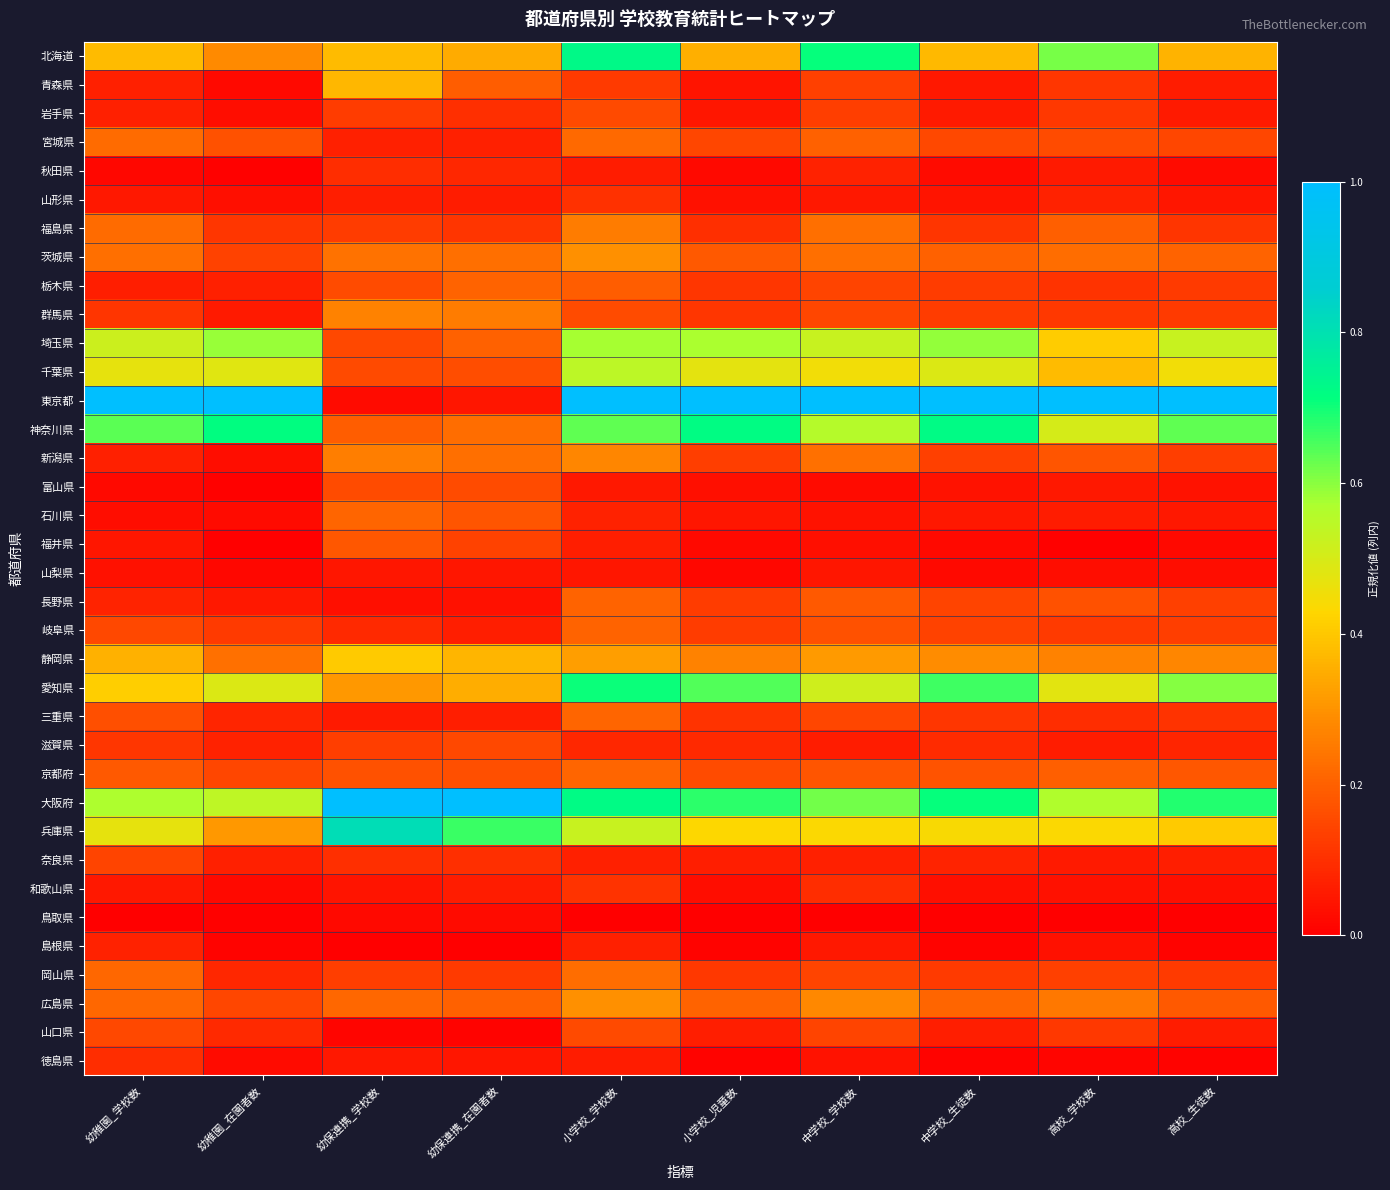

Reading left to right, what are all the values shown in this chart?

北海道: 幼稚園_学校数=0.4	幼稚園_在園者数=0.3	幼保連携_学校数=0.4	幼保連携_在園者数=0.3	小学校_学校数=0.7	小学校_児童数=0.4	中学校_学校数=0.7	中学校_生徒数=0.4	高校_学校数=0.6	高校_生徒数=0.4
青森県: 幼稚園_学校数=0.1	幼稚園_在園者数=0.0	幼保連携_学校数=0.4	幼保連携_在園者数=0.2	小学校_学校数=0.1	小学校_児童数=0.0	中学校_学校数=0.1	中学校_生徒数=0.1	高校_学校数=0.1	高校_生徒数=0.1
岩手県: 幼稚園_学校数=0.1	幼稚園_在園者数=0.0	幼保連携_学校数=0.1	幼保連携_在園者数=0.1	小学校_学校数=0.2	小学校_児童数=0.0	中学校_学校数=0.1	中学校_生徒数=0.1	高校_学校数=0.1	高校_生徒数=0.1
宮城県: 幼稚園_学校数=0.2	幼稚園_在園者数=0.2	幼保連携_学校数=0.1	幼保連携_在園者数=0.1	小学校_学校数=0.2	小学校_児童数=0.1	中学校_学校数=0.2	中学校_生徒数=0.2	高校_学校数=0.2	高校_生徒数=0.1
秋田県: 幼稚園_学校数=0.0	幼稚園_在園者数=0.0	幼保連携_学校数=0.1	幼保連携_在園者数=0.1	小学校_学校数=0.1	小学校_児童数=0.0	中学校_学校数=0.1	中学校_生徒数=0.0	高校_学校数=0.1	高校_生徒数=0.0
山形県: 幼稚園_学校数=0.1	幼稚園_在園者数=0.0	幼保連携_学校数=0.1	幼保連携_在園者数=0.1	小学校_学校数=0.1	小学校_児童数=0.0	中学校_学校数=0.1	中学校_生徒数=0.0	高校_学校数=0.1	高校_生徒数=0.0
福島県: 幼稚園_学校数=0.2	幼稚園_在園者数=0.1	幼保連携_学校数=0.1	幼保連携_在園者数=0.1	小学校_学校数=0.3	小学校_児童数=0.1	中学校_学校数=0.2	中学校_生徒数=0.1	高校_学校数=0.2	高校_生徒数=0.1
茨城県: 幼稚園_学校数=0.2	幼稚園_在園者数=0.1	幼保連携_学校数=0.2	幼保連携_在園者数=0.2	小学校_学校数=0.3	小学校_児童数=0.2	中学校_学校数=0.2	中学校_生徒数=0.2	高校_学校数=0.2	高校_生徒数=0.2
栃木県: 幼稚園_学校数=0.1	幼稚園_在園者数=0.1	幼保連携_学校数=0.2	幼保連携_在園者数=0.2	小学校_学校数=0.2	小学校_児童数=0.1	中学校_学校数=0.1	中学校_生徒数=0.1	高校_学校数=0.1	高校_生徒数=0.1
群馬県: 幼稚園_学校数=0.1	幼稚園_在園者数=0.1	幼保連携_学校数=0.3	幼保連携_在園者数=0.3	小学校_学校数=0.2	小学校_児童数=0.1	中学校_学校数=0.1	中学校_生徒数=0.1	高校_学校数=0.1	高校_生徒数=0.1
埼玉県: 幼稚園_学校数=0.5	幼稚園_在園者数=0.6	幼保連携_学校数=0.2	幼保連携_在園者数=0.2	小学校_学校数=0.6	小学校_児童数=0.6	中学校_学校数=0.5	中学校_生徒数=0.6	高校_学校数=0.4	高校_生徒数=0.5
千葉県: 幼稚園_学校数=0.5	幼稚園_在園者数=0.5	幼保連携_学校数=0.2	幼保連携_在園者数=0.2	小学校_学校数=0.5	小学校_児童数=0.5	中学校_学校数=0.5	中学校_生徒数=0.5	高校_学校数=0.4	高校_生徒数=0.5
東京都: 幼稚園_学校数=1.0	幼稚園_在園者数=1.0	幼保連携_学校数=0.0	幼保連携_在園者数=0.0	小学校_学校数=1.0	小学校_児童数=1.0	中学校_学校数=1.0	中学校_生徒数=1.0	高校_学校数=1.0	高校_生徒数=1.0
神奈川県: 幼稚園_学校数=0.6	幼稚園_在園者数=0.7	幼保連携_学校数=0.2	幼保連携_在園者数=0.2	小学校_学校数=0.6	小学校_児童数=0.7	中学校_学校数=0.6	中学校_生徒数=0.7	高校_学校数=0.5	高校_生徒数=0.6
新潟県: 幼稚園_学校数=0.1	幼稚園_在園者数=0.0	幼保連携_学校数=0.3	幼保連携_在園者数=0.2	小学校_学校数=0.3	小学校_児童数=0.1	中学校_学校数=0.2	中学校_生徒数=0.1	高校_学校数=0.2	高校_生徒数=0.1
富山県: 幼稚園_学校数=0.0	幼稚園_在園者数=0.0	幼保連携_学校数=0.2	幼保連携_在園者数=0.2	小学校_学校数=0.1	小学校_児童数=0.0	中学校_学校数=0.0	中学校_生徒数=0.0	高校_学校数=0.1	高校_生徒数=0.0
石川県: 幼稚園_学校数=0.0	幼稚園_在園者数=0.0	幼保連携_学校数=0.2	幼保連携_在園者数=0.2	小学校_学校数=0.1	小学校_児童数=0.0	中学校_学校数=0.0	中学校_生徒数=0.1	高校_学校数=0.1	高校_生徒数=0.1
福井県: 幼稚園_学校数=0.0	幼稚園_在園者数=0.0	幼保連携_学校数=0.2	幼保連携_在園者数=0.1	小学校_学校数=0.1	小学校_児童数=0.0	中学校_学校数=0.0	中学校_生徒数=0.0	高校_学校数=0.0	高校_生徒数=0.0
山梨県: 幼稚園_学校数=0.0	幼稚園_在園者数=0.0	幼保連携_学校数=0.0	幼保連携_在園者数=0.0	小学校_学校数=0.0	小学校_児童数=0.0	中学校_学校数=0.0	中学校_生徒数=0.0	高校_学校数=0.0	高校_生徒数=0.0
長野県: 幼稚園_学校数=0.1	幼稚園_在園者数=0.1	幼保連携_学校数=0.0	幼保連携_在園者数=0.0	小学校_学校数=0.2	小学校_児童数=0.1	中学校_学校数=0.2	中学校_生徒数=0.1	高校_学校数=0.2	高校_生徒数=0.1
岐阜県: 幼稚園_学校数=0.1	幼稚園_在園者数=0.1	幼保連携_学校数=0.1	幼保連携_在園者数=0.1	小学校_学校数=0.2	小学校_児童数=0.1	中学校_学校数=0.2	中学校_生徒数=0.1	高校_学校数=0.1	高校_生徒数=0.1
静岡県: 幼稚園_学校数=0.4	幼稚園_在園者数=0.2	幼保連携_学校数=0.4	幼保連携_在園者数=0.4	小学校_学校数=0.3	小学校_児童数=0.3	中学校_学校数=0.3	中学校_生徒数=0.3	高校_学校数=0.3	高校_生徒数=0.3
愛知県: 幼稚園_学校数=0.4	幼稚園_在園者数=0.5	幼保連携_学校数=0.3	幼保連携_在園者数=0.3	小学校_学校数=0.7	小学校_児童数=0.6	中学校_学校数=0.5	中学校_生徒数=0.7	高校_学校数=0.5	高校_生徒数=0.6
三重県: 幼稚園_学校数=0.2	幼稚園_在園者数=0.1	幼保連携_学校数=0.1	幼保連携_在園者数=0.1	小学校_学校数=0.2	小学校_児童数=0.1	中学校_学校数=0.1	中学校_生徒数=0.1	高校_学校数=0.1	高校_生徒数=0.1
滋賀県: 幼稚園_学校数=0.1	幼稚園_在園者数=0.1	幼保連携_学校数=0.1	幼保連携_在園者数=0.2	小学校_学校数=0.1	小学校_児童数=0.1	中学校_学校数=0.1	中学校_生徒数=0.1	高校_学校数=0.1	高校_生徒数=0.1
京都府: 幼稚園_学校数=0.2	幼稚園_在園者数=0.1	幼保連携_学校数=0.2	幼保連携_在園者数=0.2	小学校_学校数=0.2	小学校_児童数=0.2	中学校_学校数=0.2	中学校_生徒数=0.2	高校_学校数=0.2	高校_生徒数=0.2
大阪府: 幼稚園_学校数=0.6	幼稚園_在園者数=0.5	幼保連携_学校数=1.0	幼保連携_在園者数=1.0	小学校_学校数=0.7	小学校_児童数=0.7	中学校_学校数=0.6	中学校_生徒数=0.7	高校_学校数=0.6	高校_生徒数=0.7
兵庫県: 幼稚園_学校数=0.5	幼稚園_在園者数=0.3	幼保連携_学校数=0.8	幼保連携_在園者数=0.7	小学校_学校数=0.5	小学校_児童数=0.4	中学校_学校数=0.4	中学校_生徒数=0.4	高校_学校数=0.4	高校_生徒数=0.4
奈良県: 幼稚園_学校数=0.1	幼稚園_在園者数=0.1	幼保連携_学校数=0.1	幼保連携_在園者数=0.1	小学校_学校数=0.1	小学校_児童数=0.1	中学校_学校数=0.1	中学校_生徒数=0.1	高校_学校数=0.1	高校_生徒数=0.1
和歌山県: 幼稚園_学校数=0.1	幼稚園_在園者数=0.0	幼保連携_学校数=0.0	幼保連携_在園者数=0.1	小学校_学校数=0.1	小学校_児童数=0.0	中学校_学校数=0.1	中学校_生徒数=0.0	高校_学校数=0.0	高校_生徒数=0.0
鳥取県: 幼稚園_学校数=0.0	幼稚園_在園者数=0.0	幼保連携_学校数=0.0	幼保連携_在園者数=0.0	小学校_学校数=0.0	小学校_児童数=0.0	中学校_学校数=0.0	中学校_生徒数=0.0	高校_学校数=0.0	高校_生徒数=0.0
島根県: 幼稚園_学校数=0.1	幼稚園_在園者数=0.0	幼保連携_学校数=0.0	幼保連携_在園者数=0.0	小学校_学校数=0.1	小学校_児童数=0.0	中学校_学校数=0.1	中学校_生徒数=0.0	高校_学校数=0.0	高校_生徒数=0.0
岡山県: 幼稚園_学校数=0.2	幼稚園_在園者数=0.1	幼保連携_学校数=0.1	幼保連携_在園者数=0.1	小学校_学校数=0.2	小学校_児童数=0.1	中学校_学校数=0.1	中学校_生徒数=0.1	高校_学校数=0.1	高校_生徒数=0.1
広島県: 幼稚園_学校数=0.2	幼稚園_在園者数=0.1	幼保連携_学校数=0.2	幼保連携_在園者数=0.2	小学校_学校数=0.3	小学校_児童数=0.2	中学校_学校数=0.3	中学校_生徒数=0.2	高校_学校数=0.2	高校_生徒数=0.2
山口県: 幼稚園_学校数=0.2	幼稚園_在園者数=0.1	幼保連携_学校数=0.0	幼保連携_在園者数=0.0	小学校_学校数=0.2	小学校_児童数=0.1	中学校_学校数=0.1	中学校_生徒数=0.1	高校_学校数=0.1	高校_生徒数=0.1
徳島県: 幼稚園_学校数=0.1	幼稚園_在園者数=0.0	幼保連携_学校数=0.1	幼保連携_在園者数=0.0	小学校_学校数=0.1	小学校_児童数=0.0	中学校_学校数=0.0	中学校_生徒数=0.0	高校_学校数=0.0	高校_生徒数=0.0